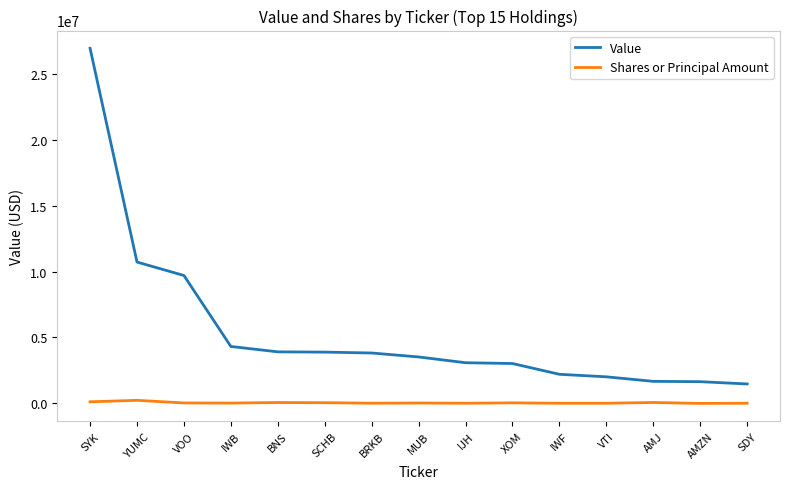

Is this an area chart (filled region under the line)?

No